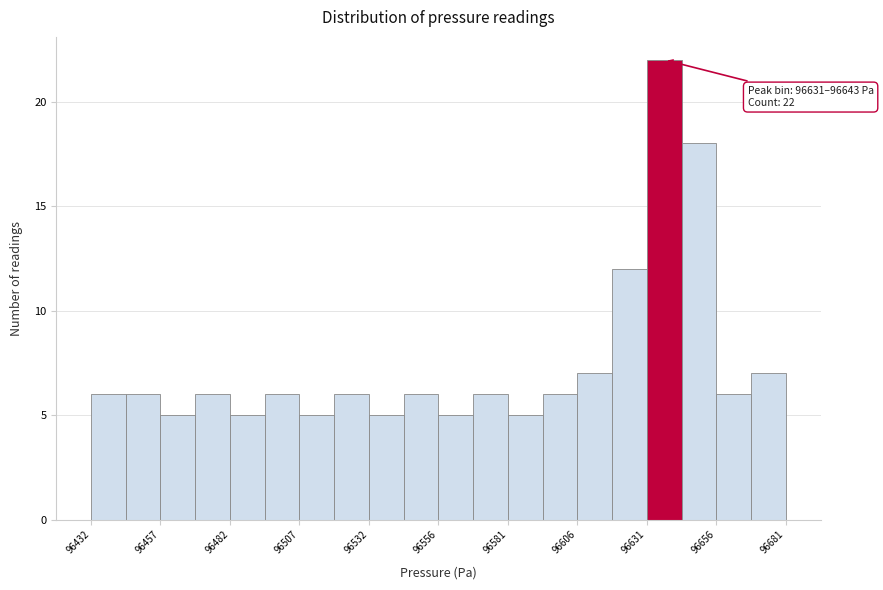

Read against the x-axis, roughly where is the centre of the tallest bar?

96640